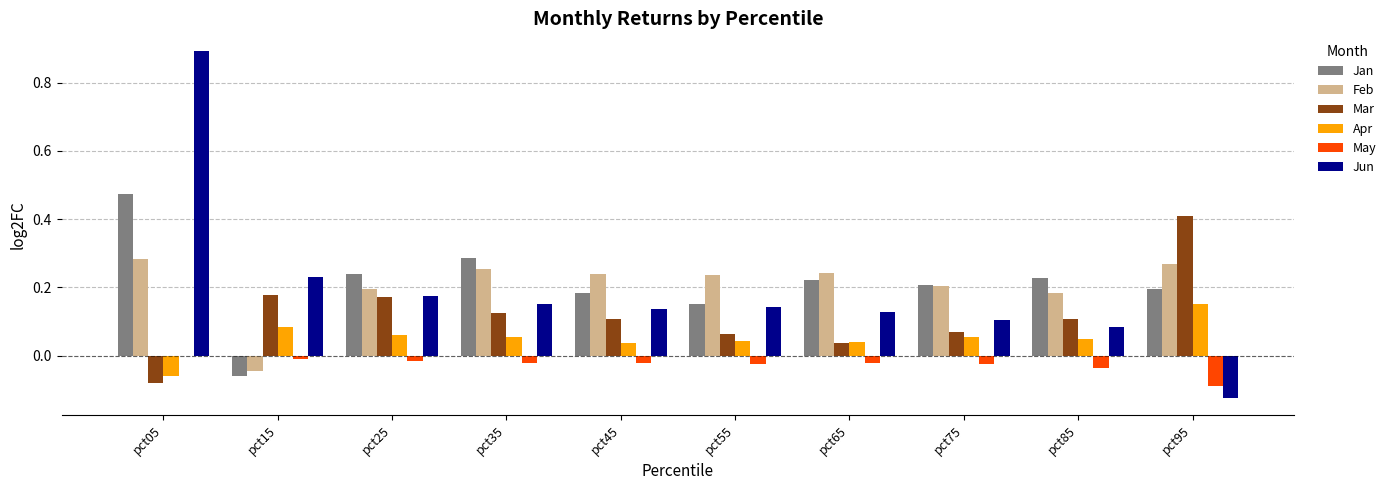

What is the highest value of the Jun series?

0.9